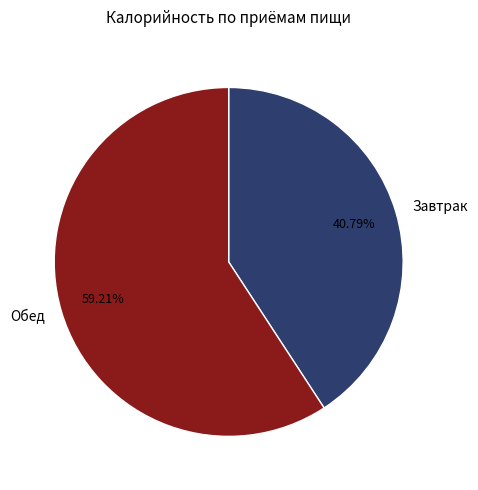

Do Обед and Завтрак together represent more than half of the pie?

Yes